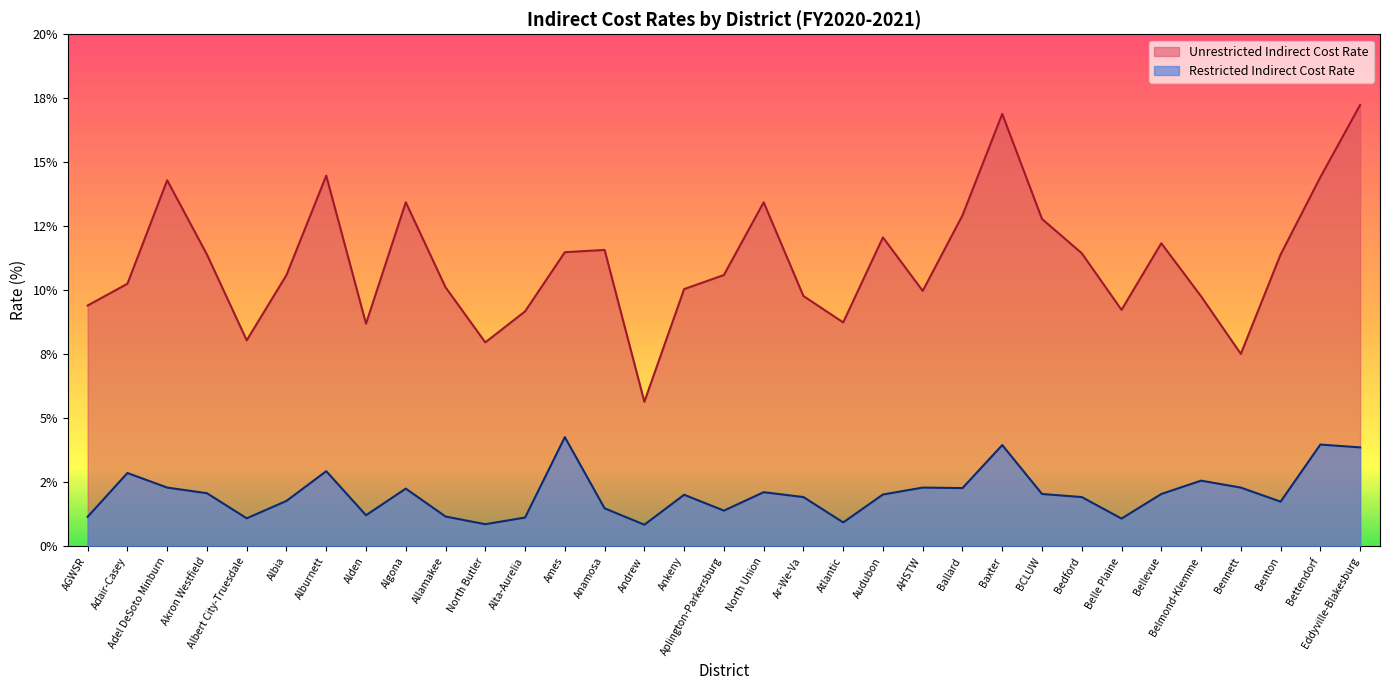

What is the total value across all series at North Union?

15.6